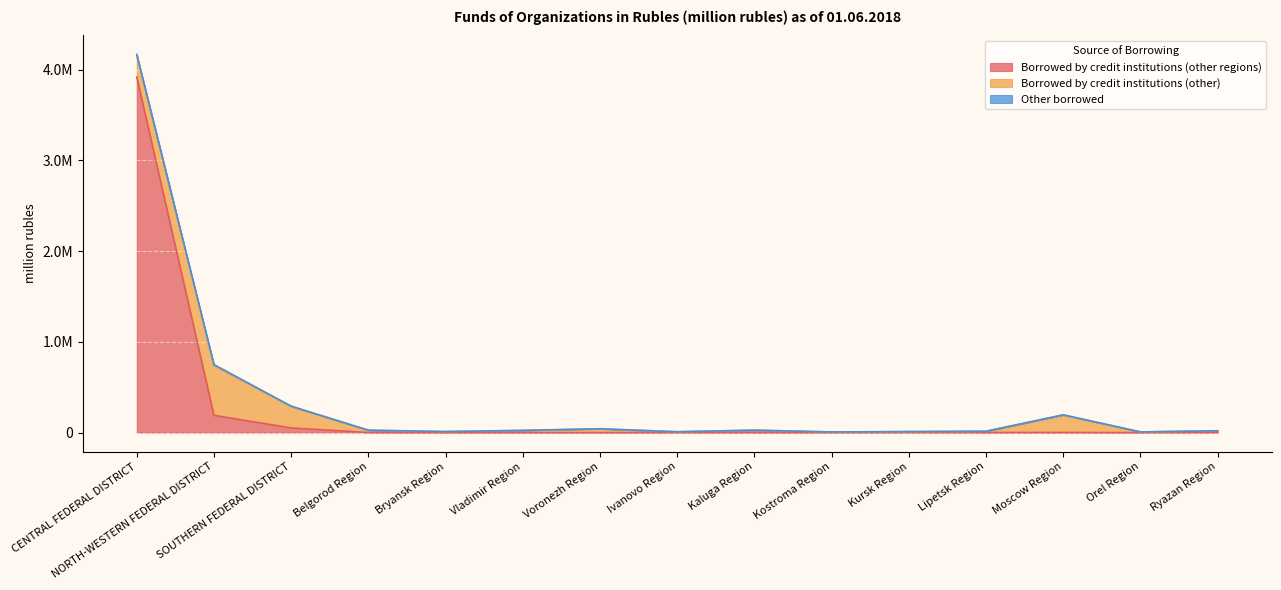

True or false: Borrowed by credit institutions (other regions) has a value of 1255 at Belgorod Region.

True